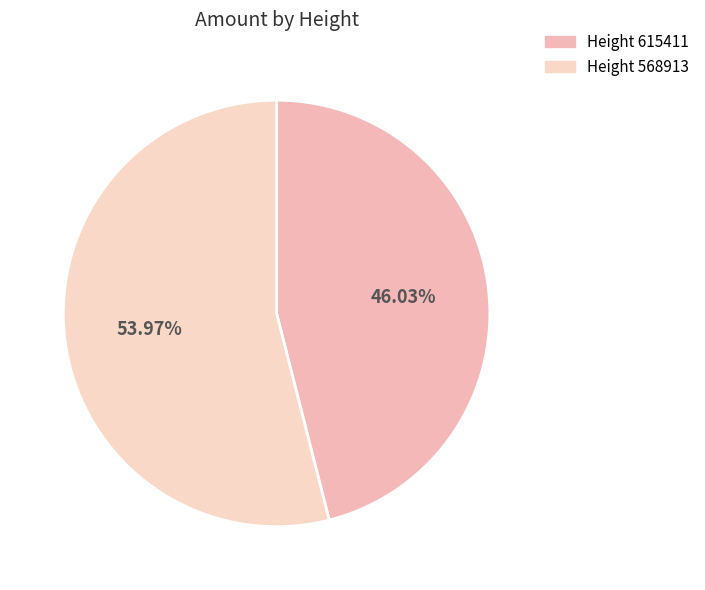

How many slices are in this pie chart?

2